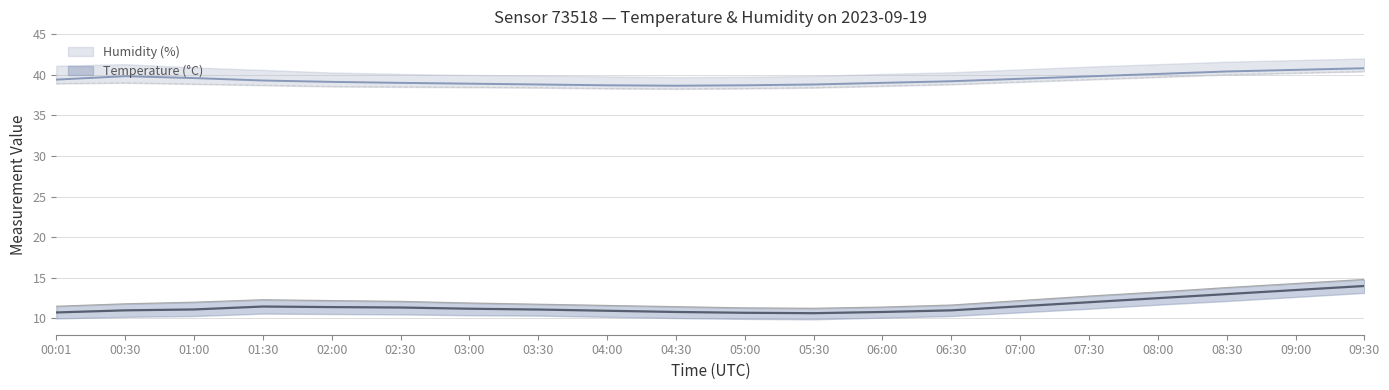

What is the spread (max minus min) of values at 04:00?

27.8